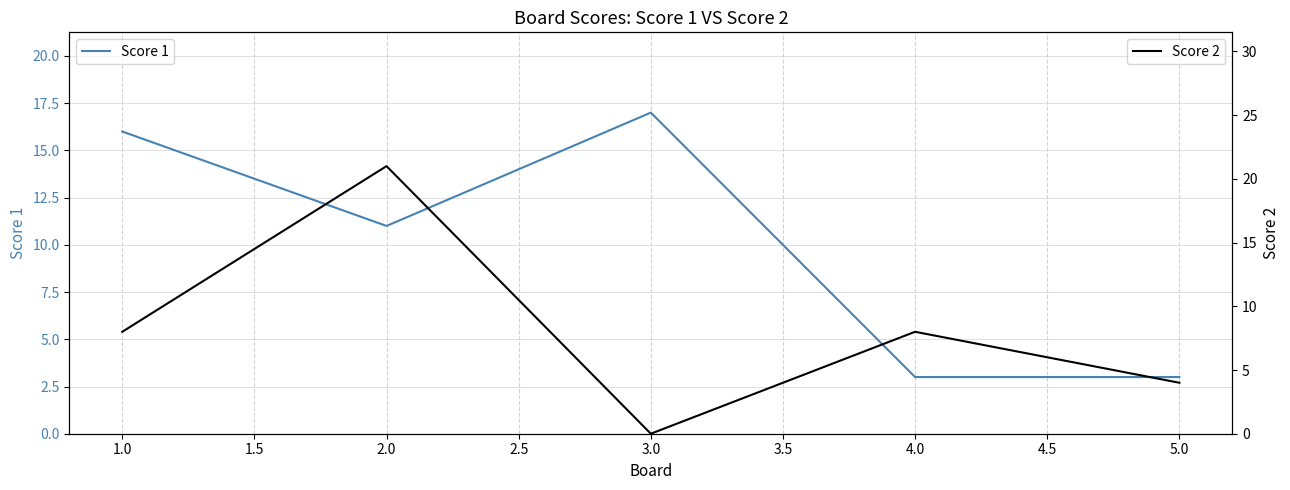

Which category has the highest value in the Score 1 series?

3.0